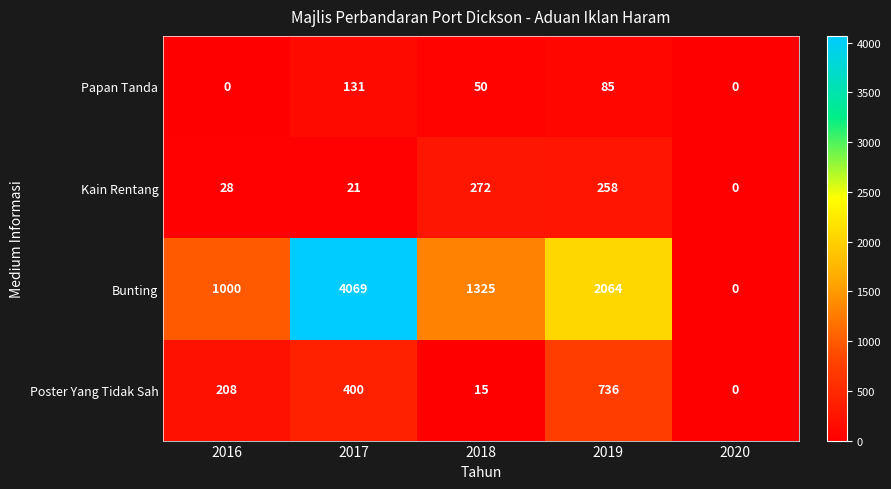

Which category has the highest value across all series?

2017